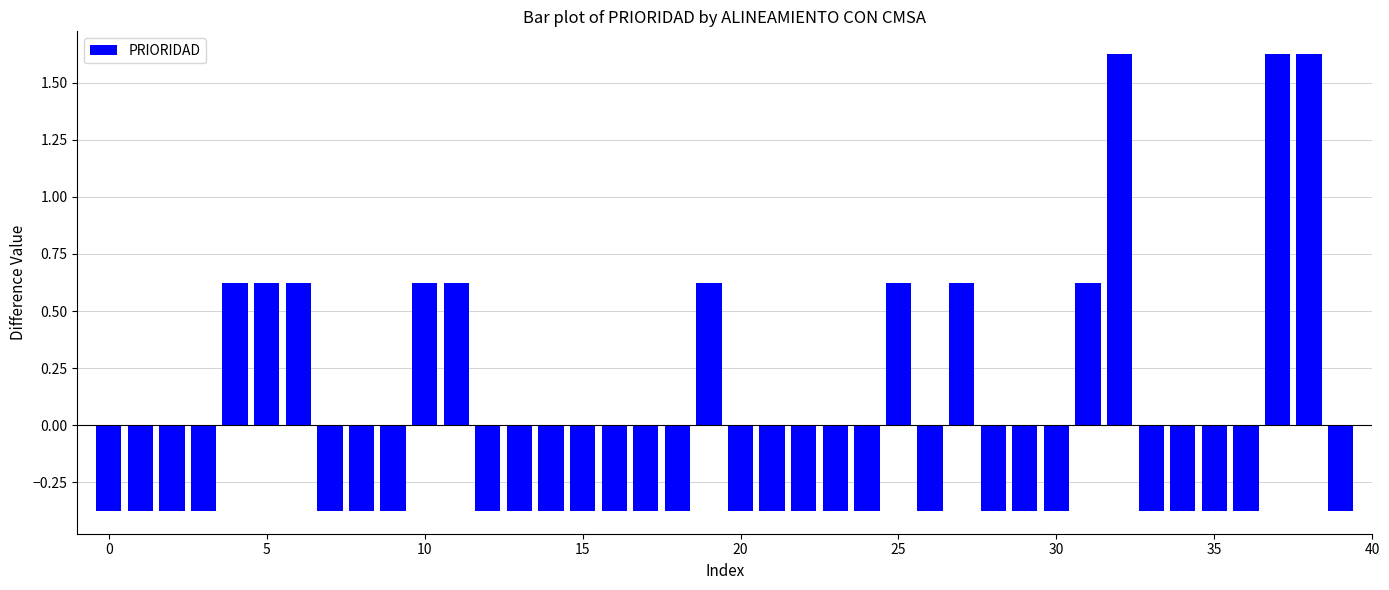

How many values are between 0 and 1?

9